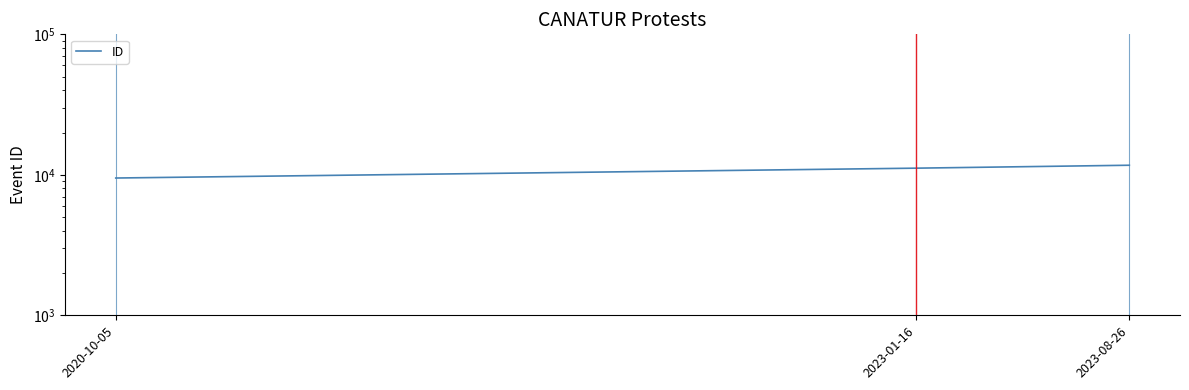

Reading right to left, list all the values displayed in this chart.

2023-08-26=11700	2023-01-16=11152	2020-10-05=9488